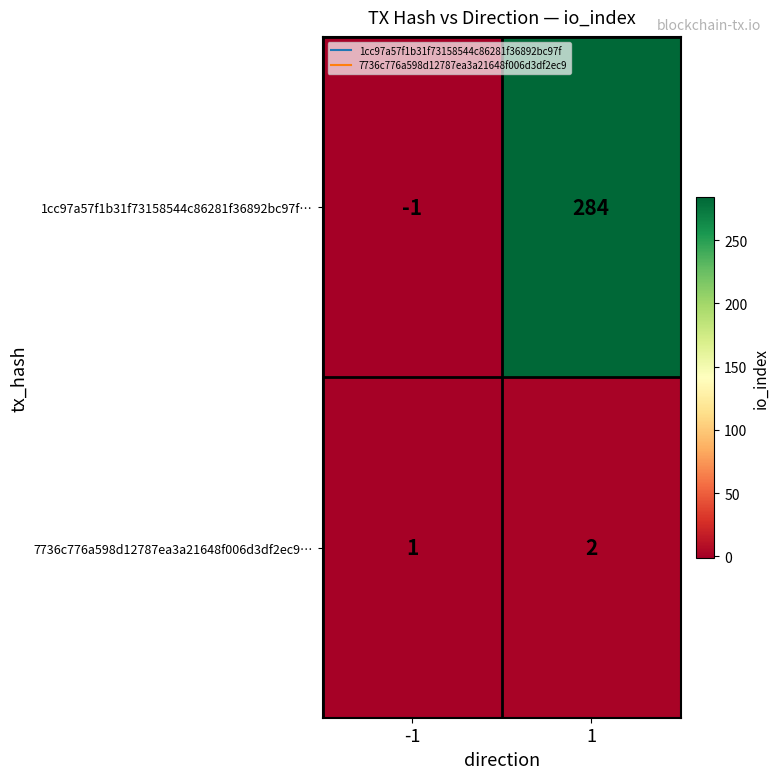

Which category has the lowest value across all series?

-1